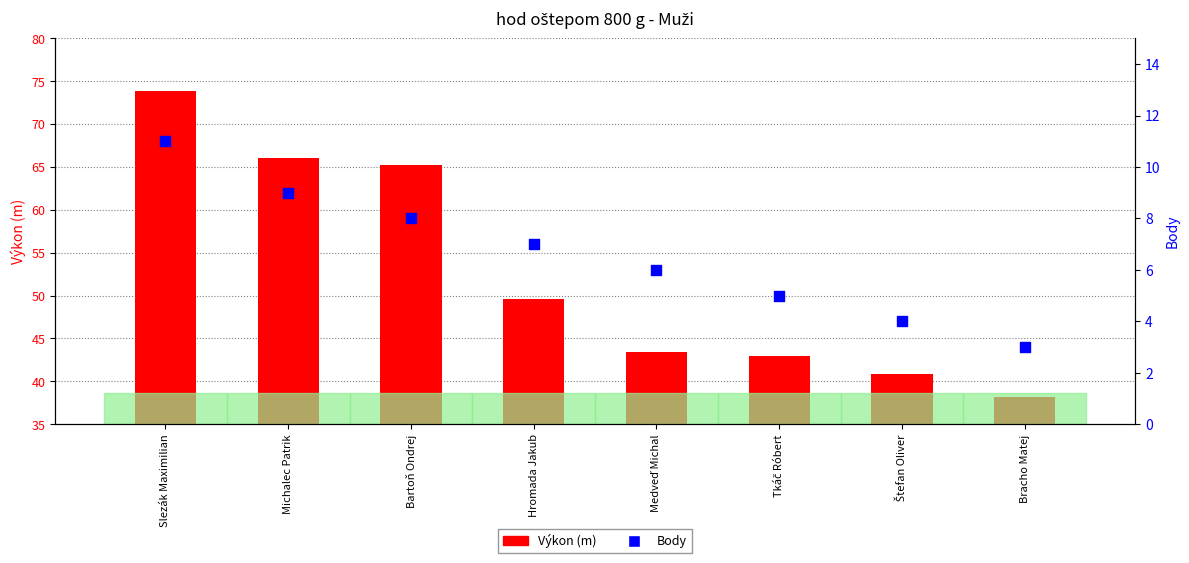

At how many categories does at least one series exceed 45?

4